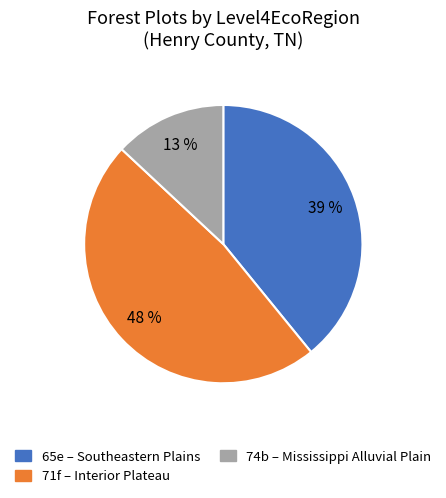

To the nearest percent, what is the average slice percentage?

33%